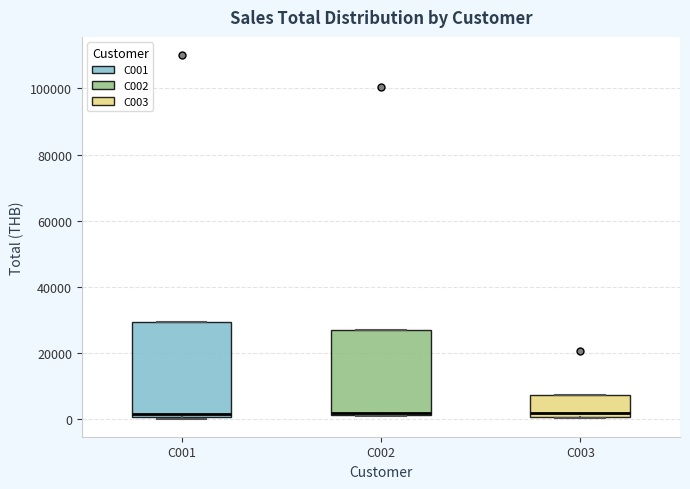

Where is the lower edge of the box for C002 on the y-axis? The values are not printed on the chart, so give them approximately, as read against the axis.

2000